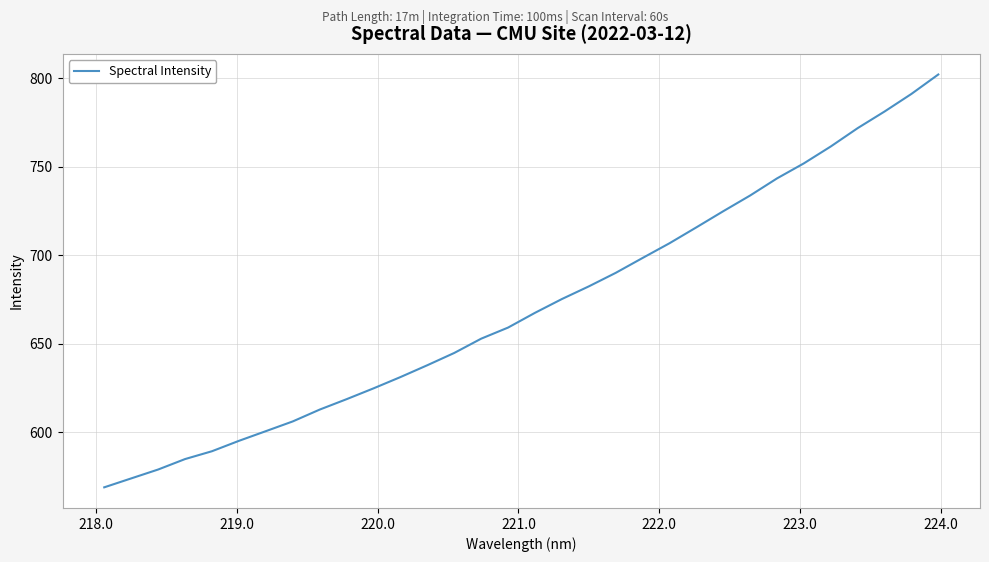

What is the greatest value displayed?

802.2